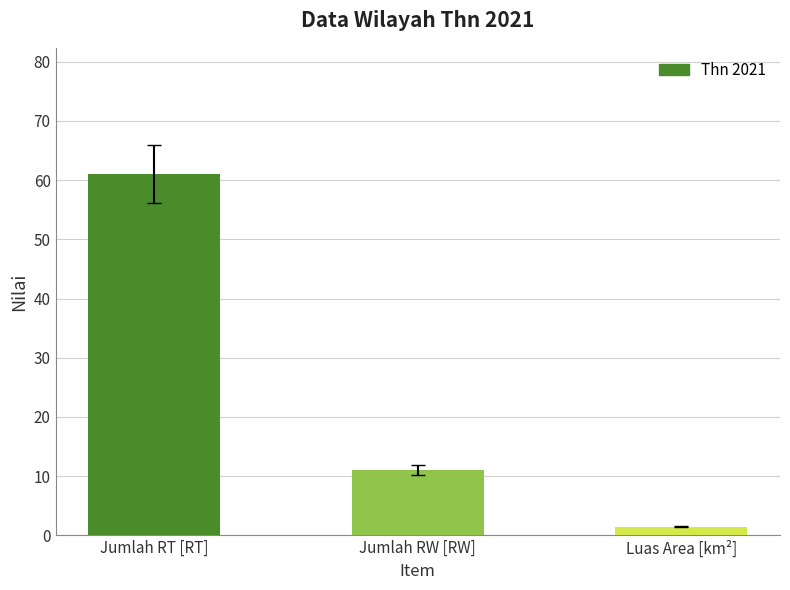

The value at Luas Area [km²] is 1.4. True or false?

True